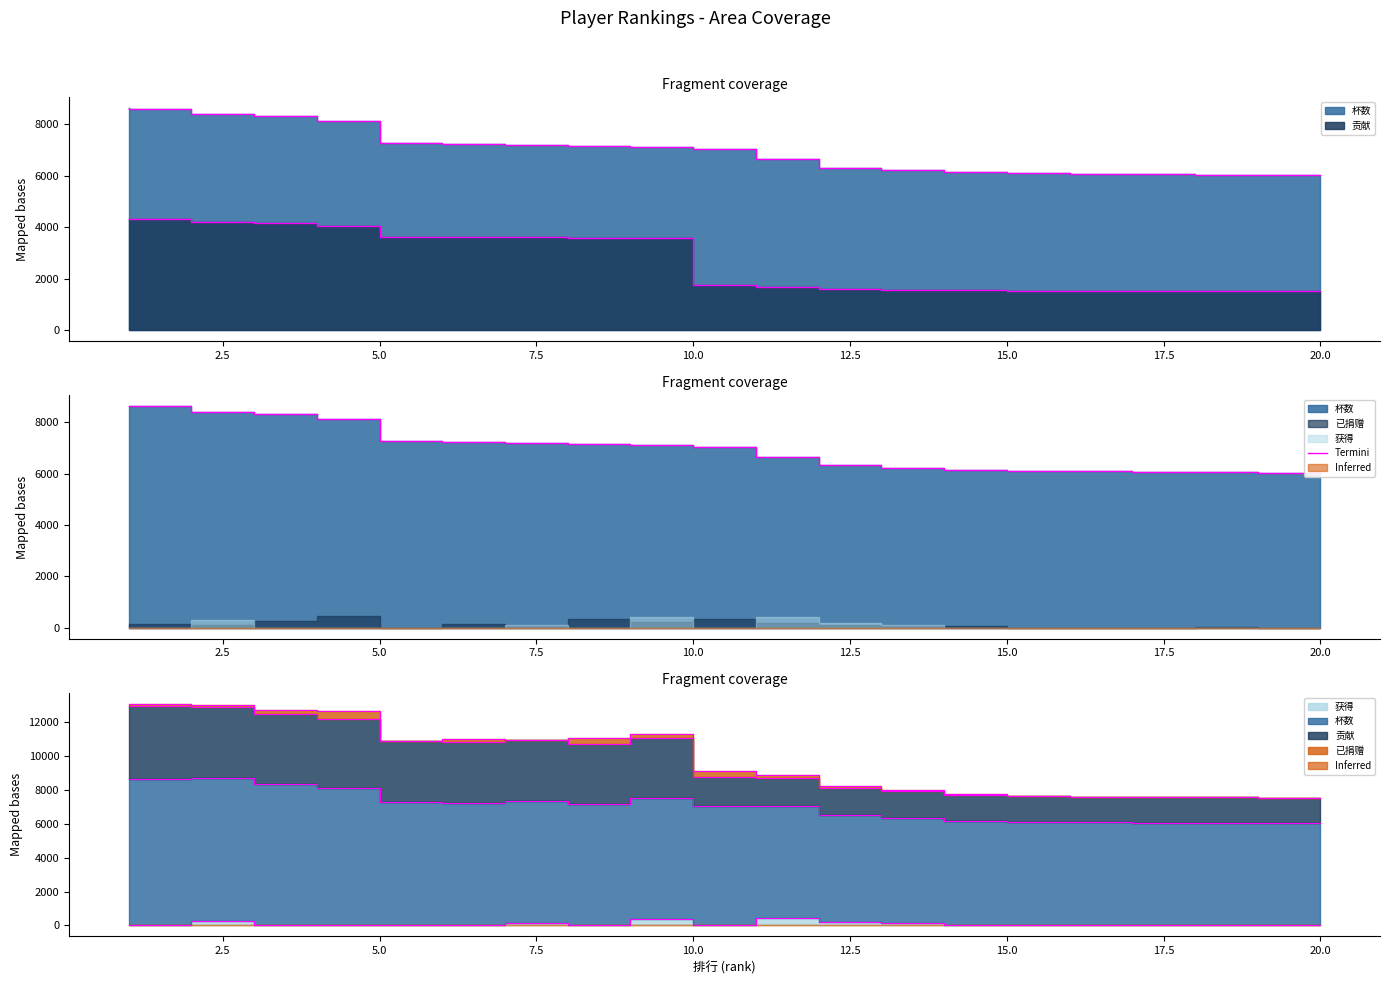

What is the average value?

7038